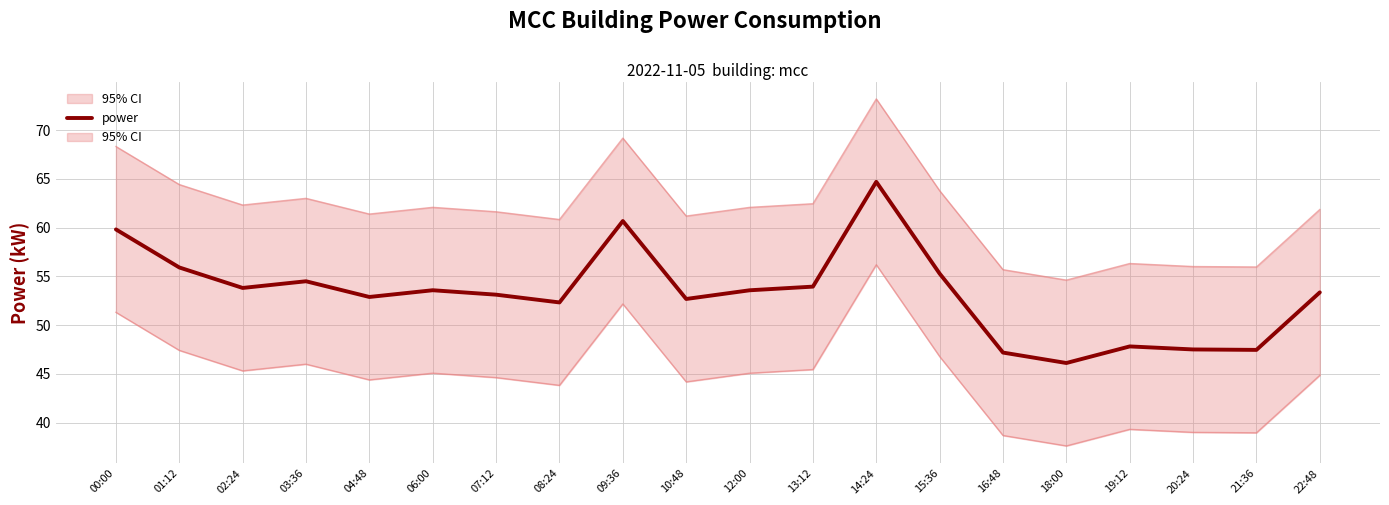

How many data points does each series have?

20